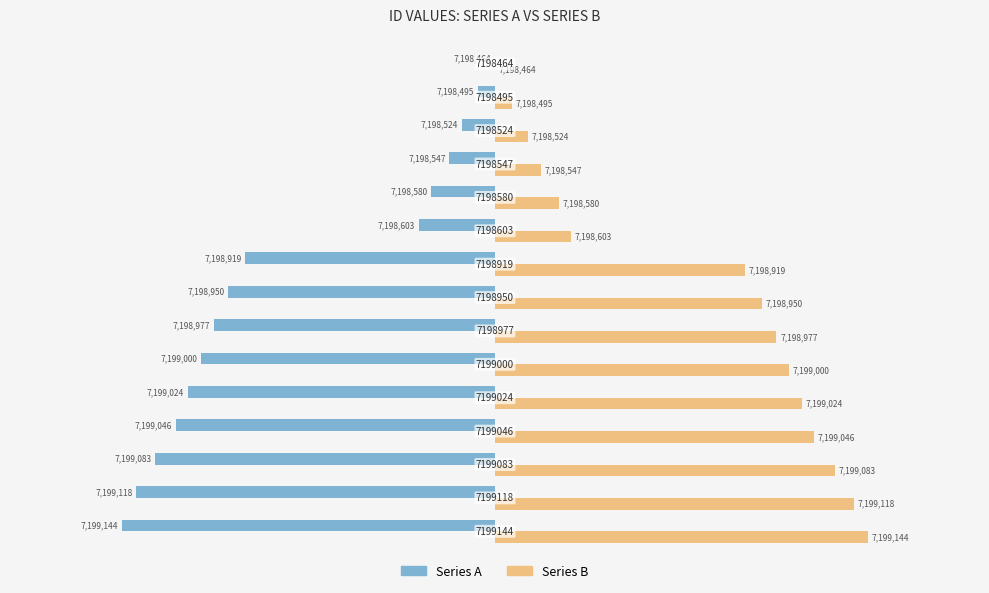

What are all the series names shown in the legend?

Series A, Series B